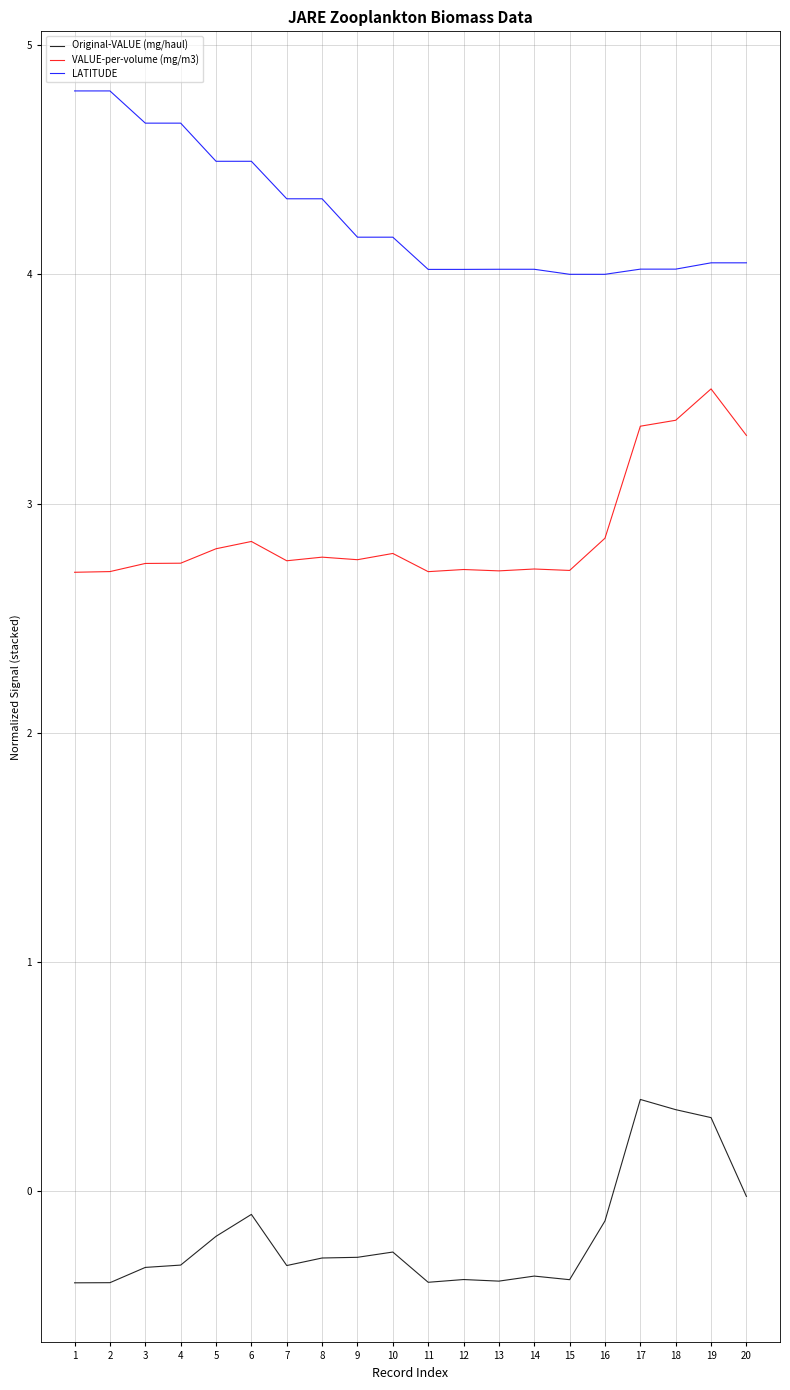

What is the spread (max minus min) of values at 11?

4.4